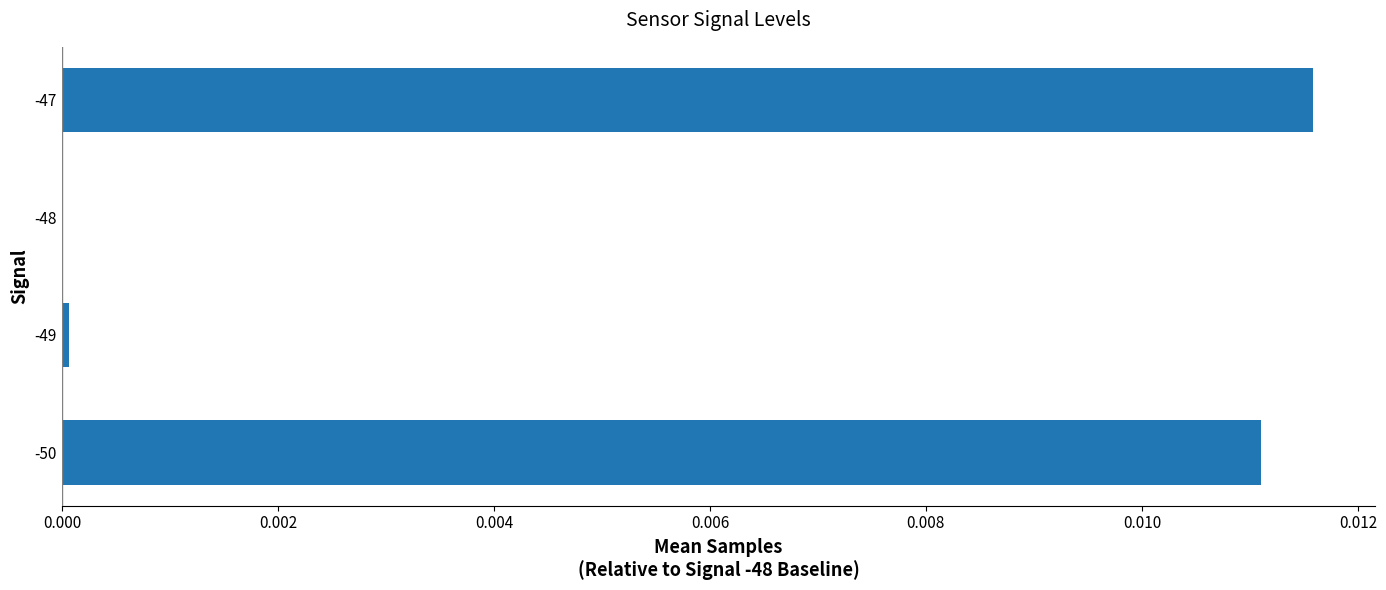

Which category has the highest value across all series?

-47